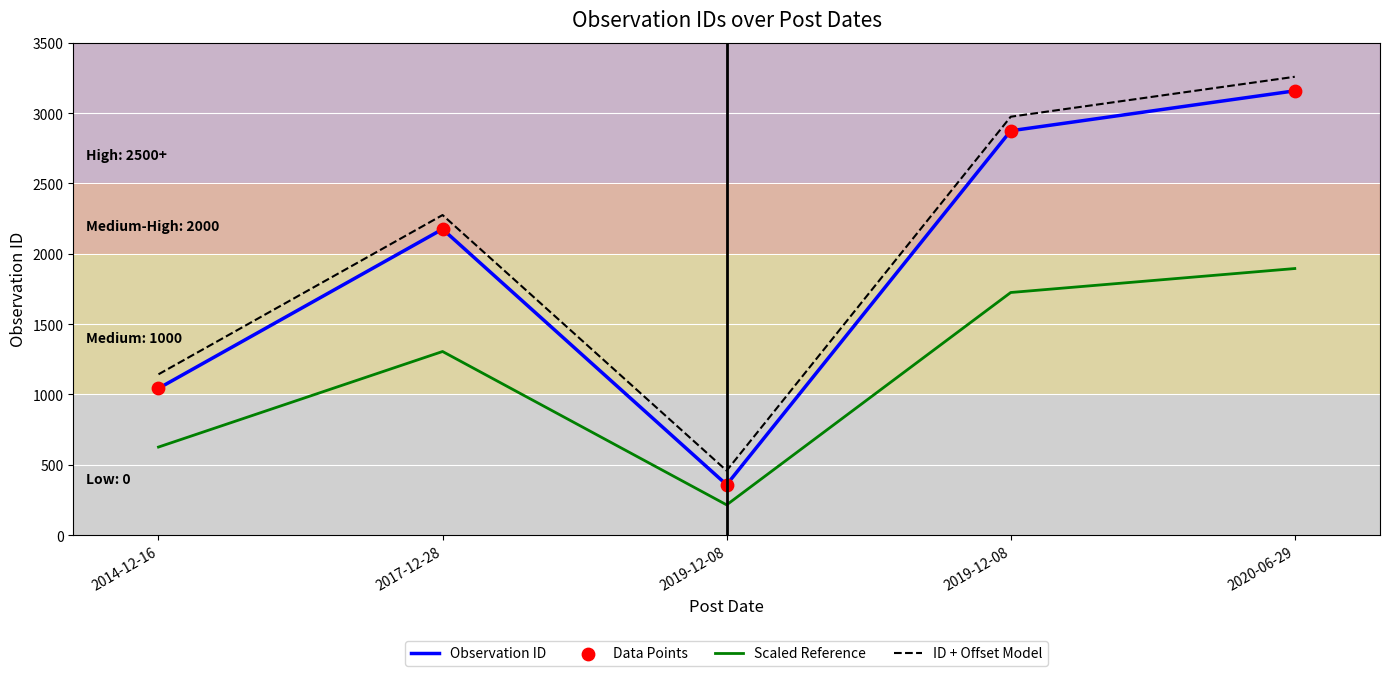

Which series has the largest total across all categories?

ID + Offset Model